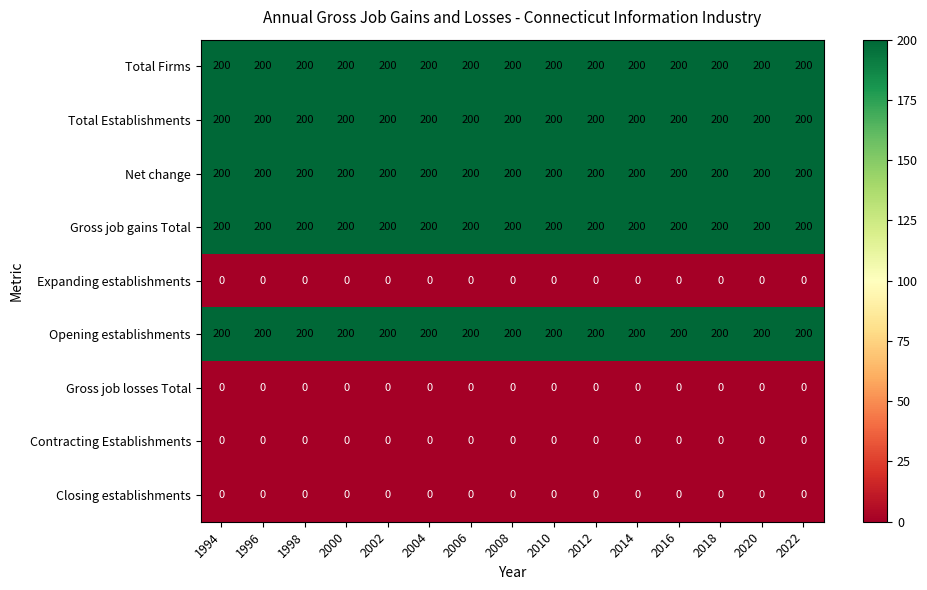

What is the total value across all series at 1996?

1000